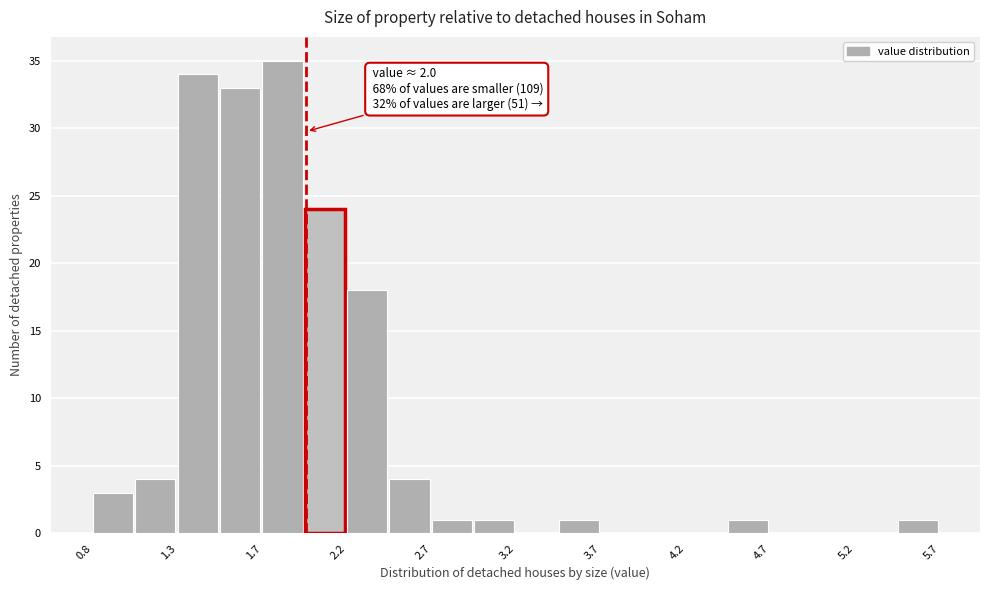

Over which range of the x-axis is the bar tallest?

1.75 to 2.00